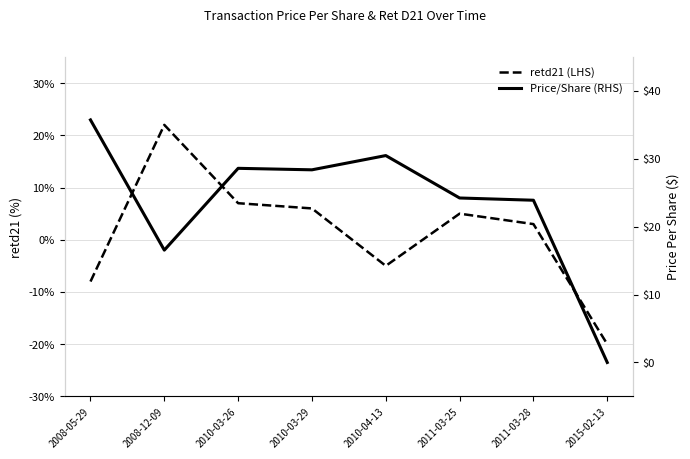

What is the difference between the Price/Share (RHS) values at 2011-03-25 and 2008-05-29?

11.5